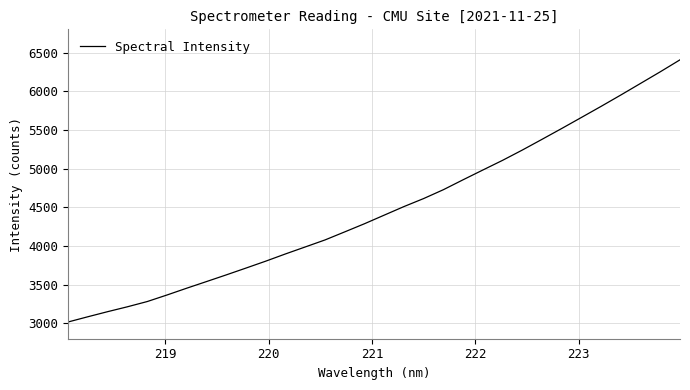

What is the minimum value shown in the chart?

3017.0